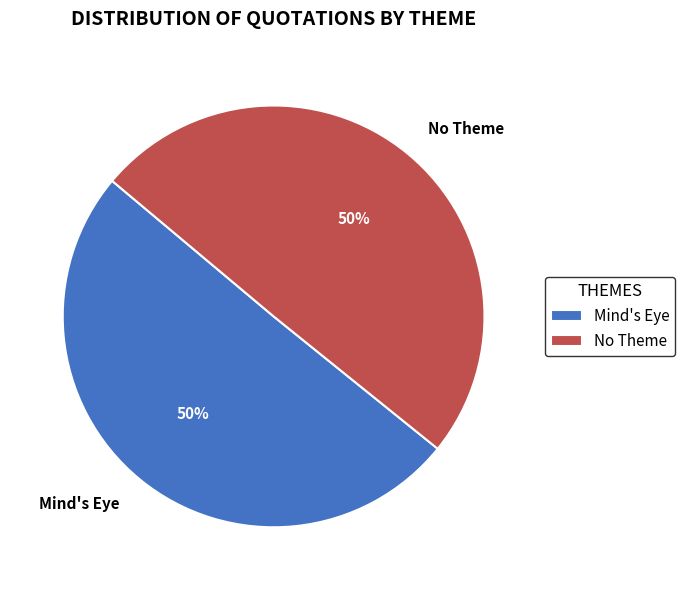

To the nearest percent, what is the average slice percentage?

50%